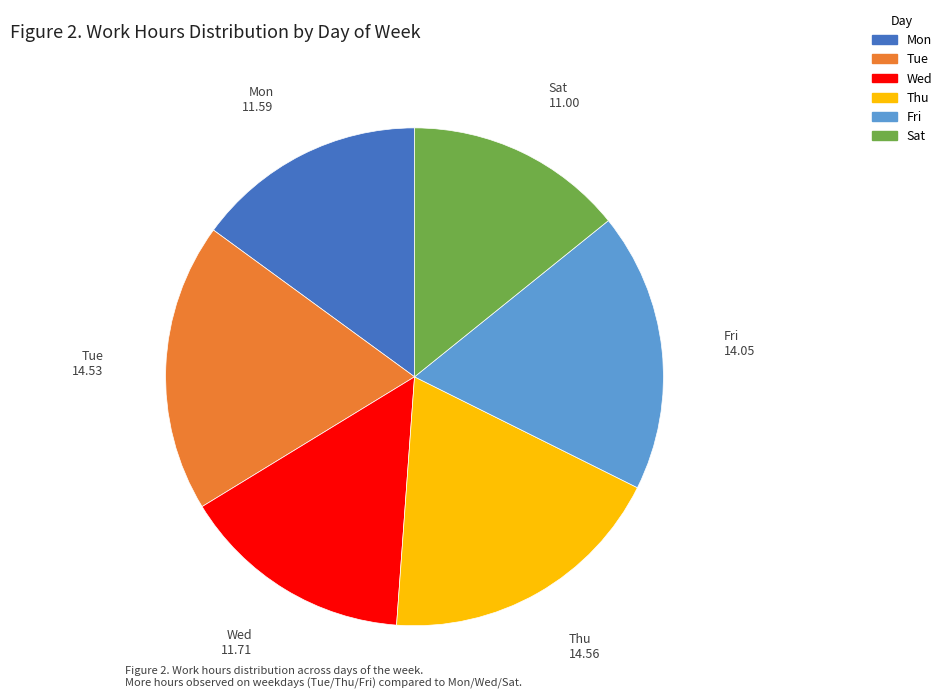

Count the number of slices in the pie.

6